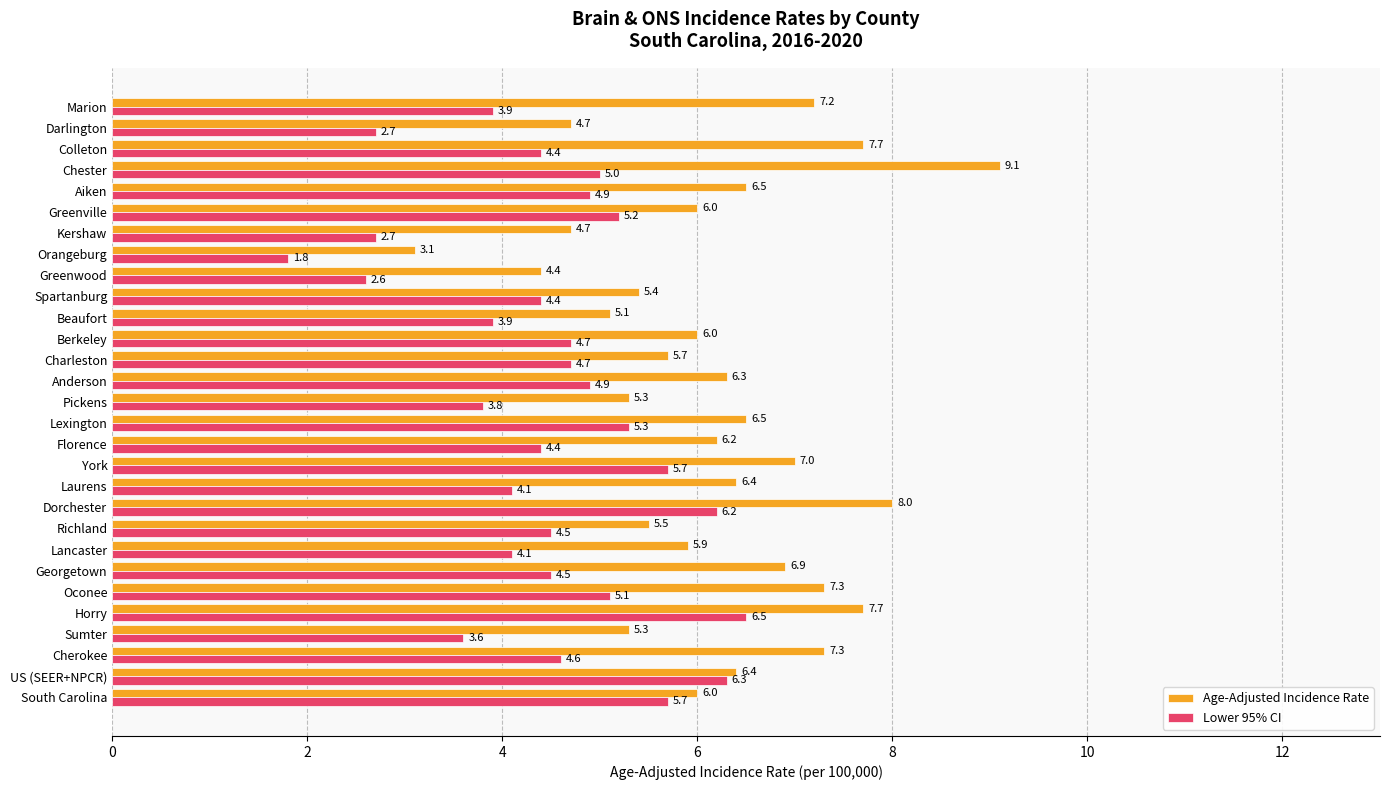

Which series changed the most between Georgetown and Anderson?

Age-Adjusted Incidence Rate